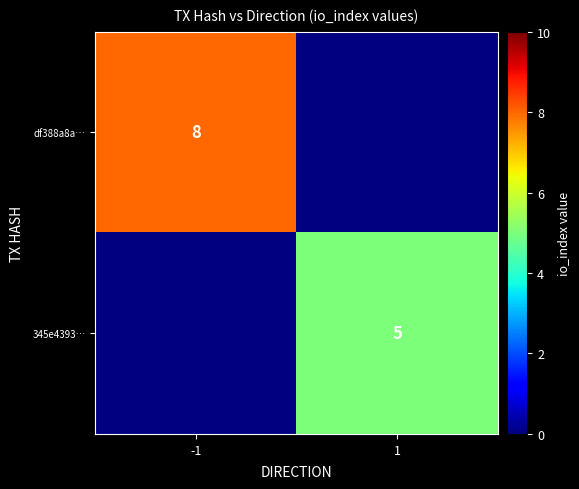

The 345e4393… series shows 3.2 at 1. True or false?

False